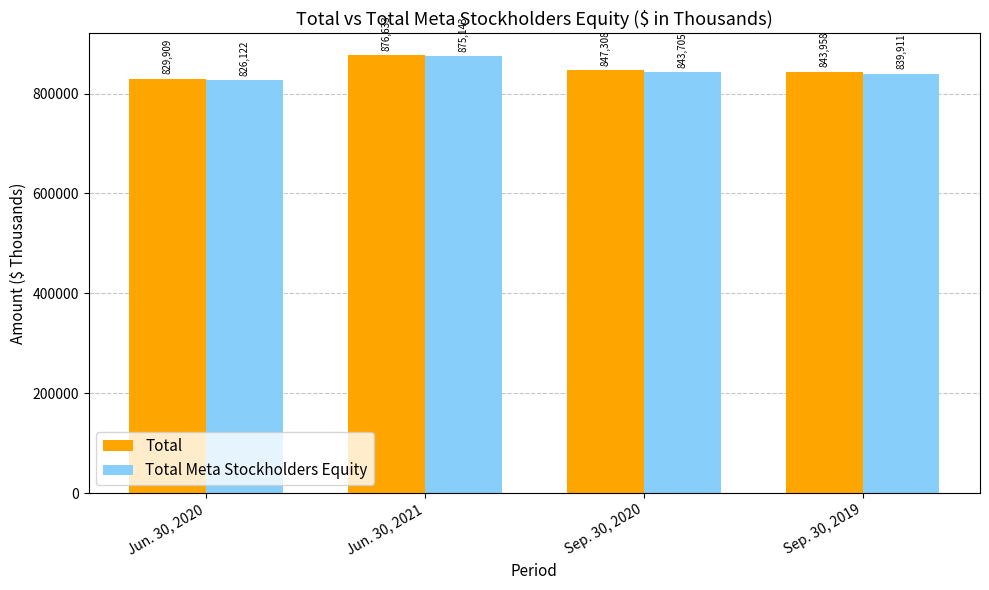

Does the chart contain any negative values?

No